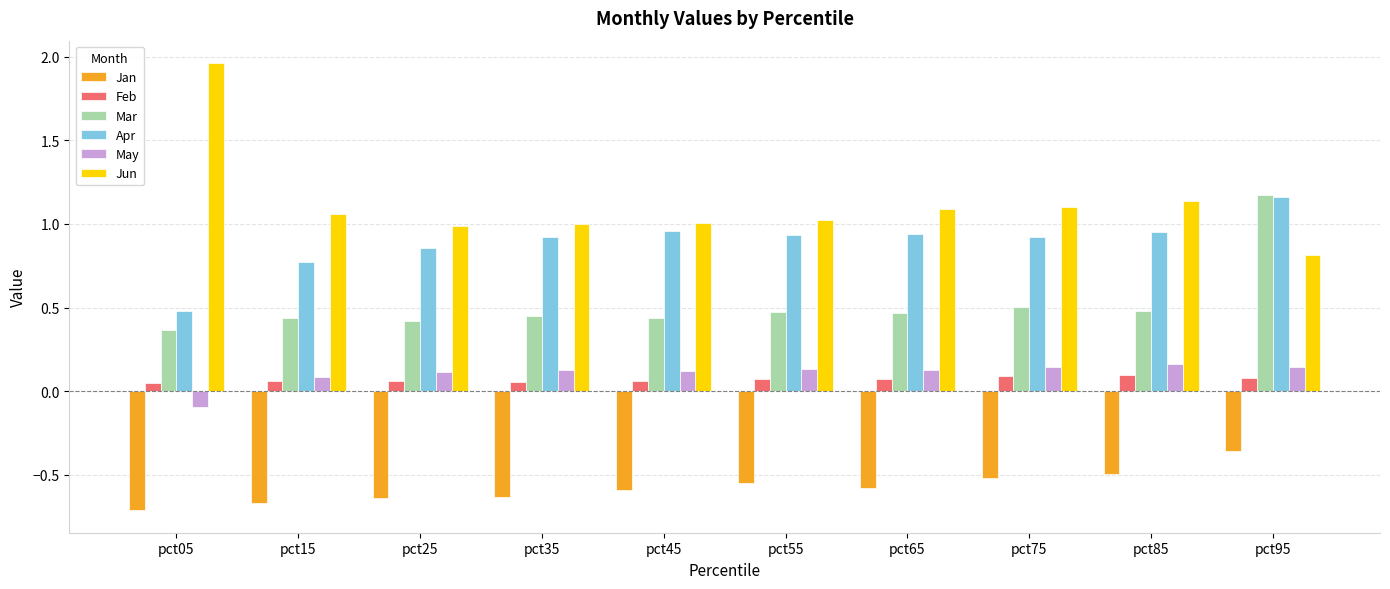

Which series has the largest range (max minus min)?

Jun